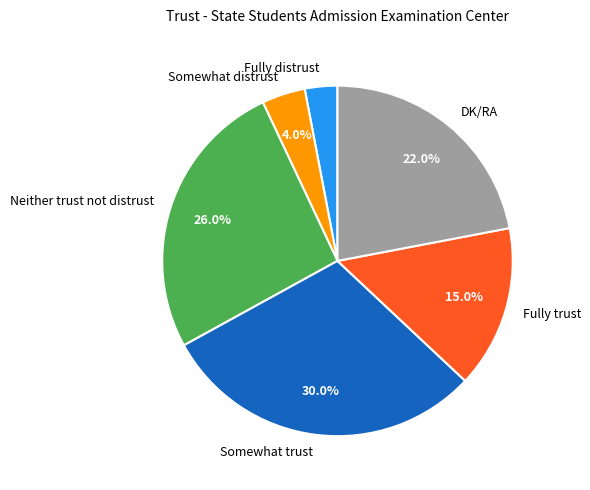

How many slices are in this pie chart?

6